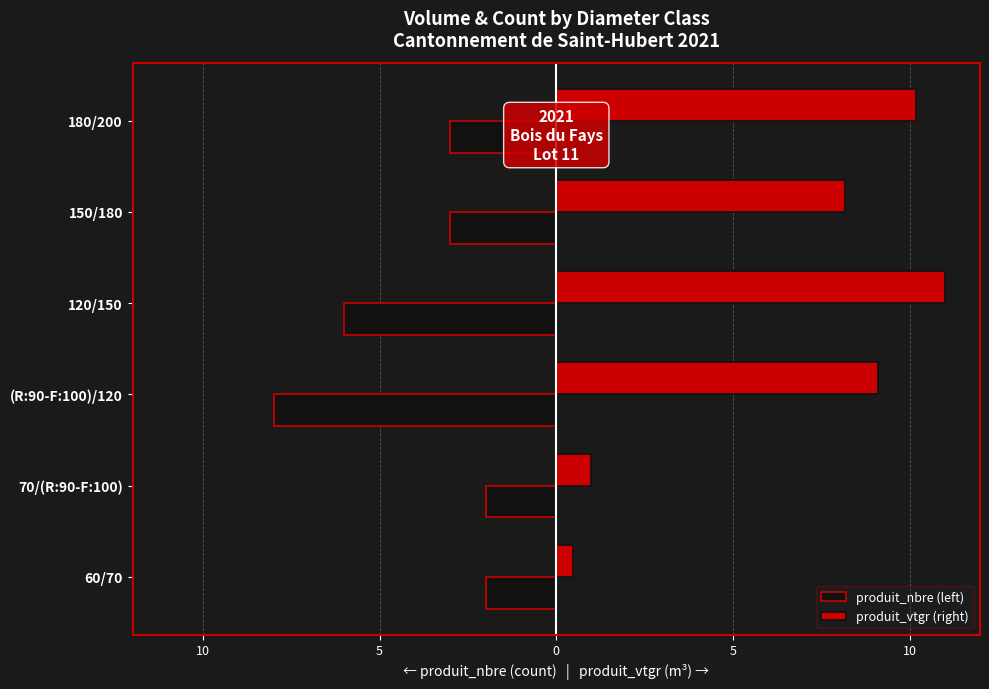

What are all the series names shown in the legend?

produit_nbre (left), produit_vtgr (right)